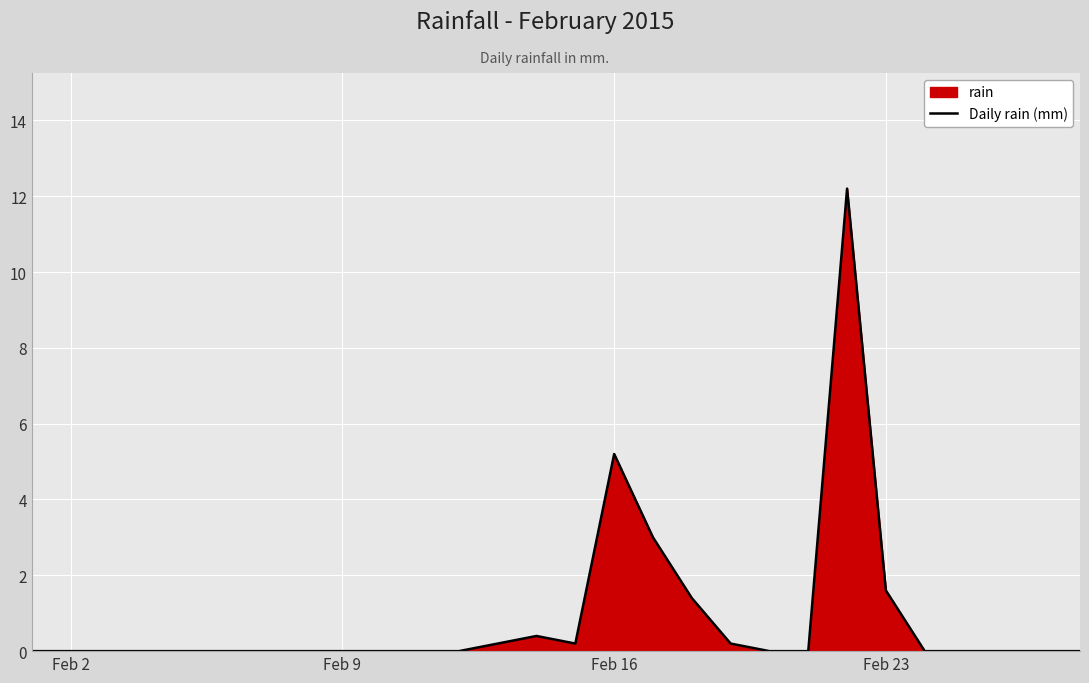

Where is the data nearest to the value 6?

Feb 16